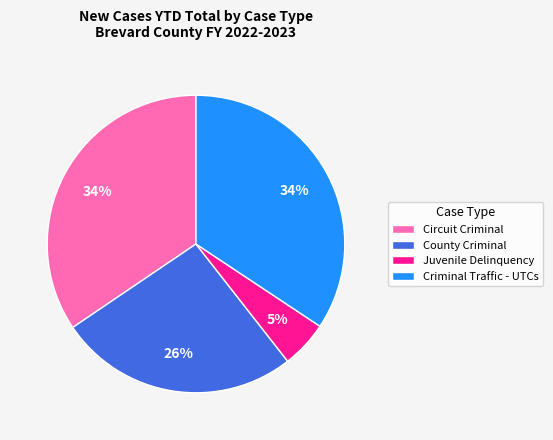

To the nearest percent, what is the combined percentage of County Criminal and Juvenile Delinquency?

31%